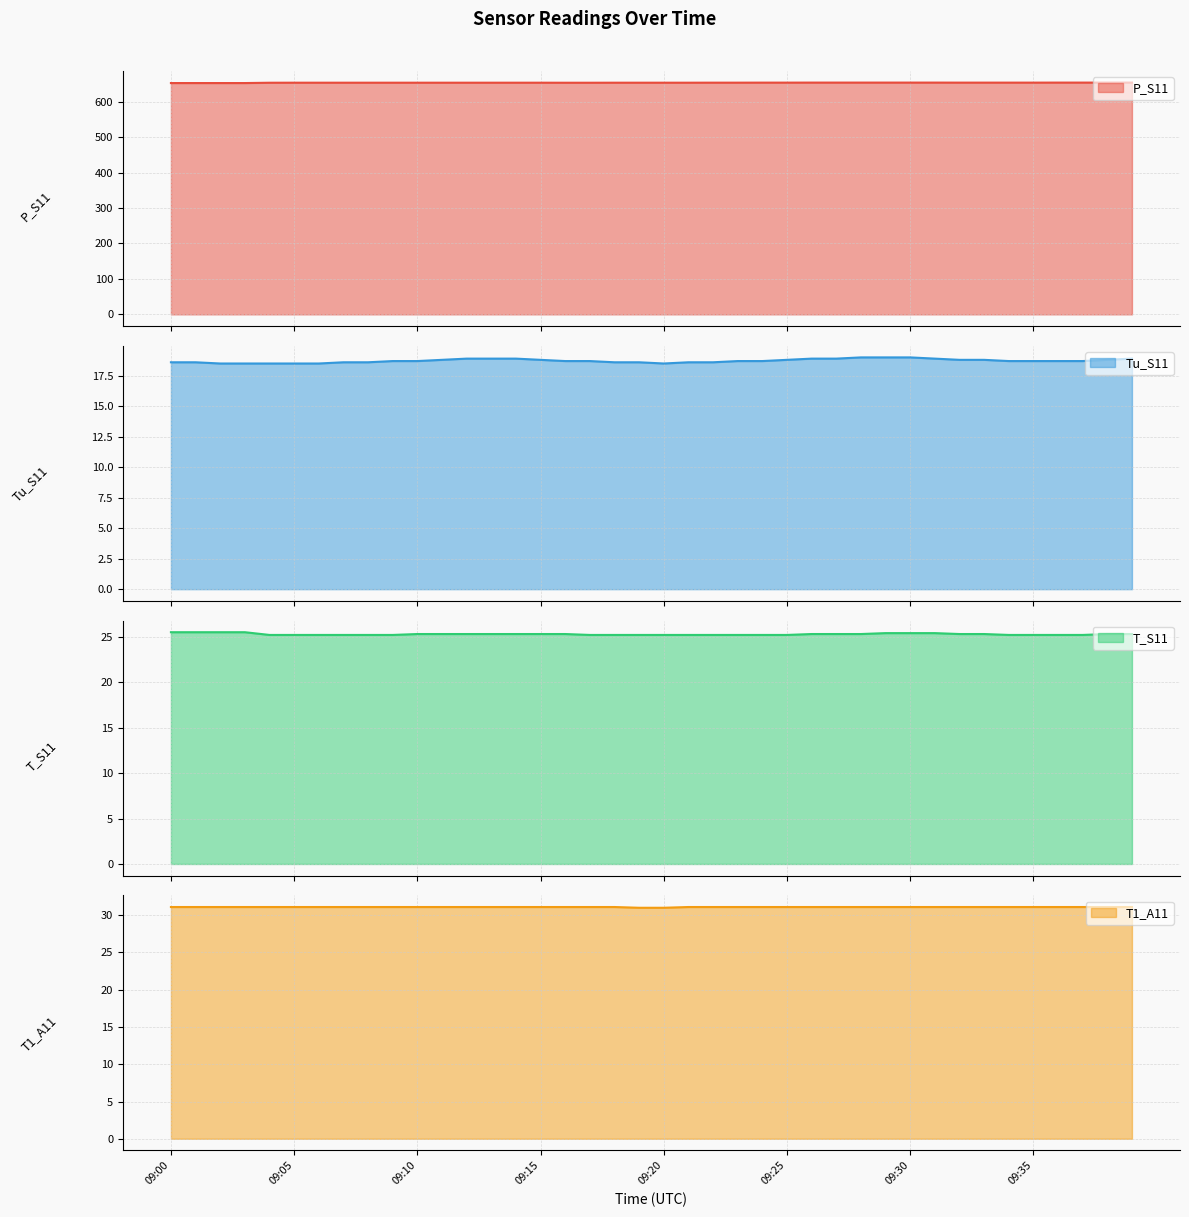

Which category has the highest value across all series?

09:26